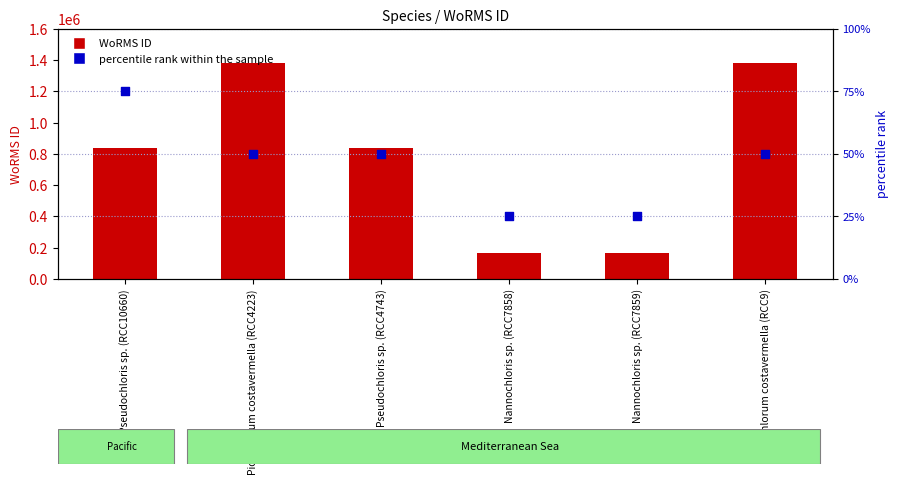

Which series reaches the minimum Y coordinate?

percentile rank within the sample